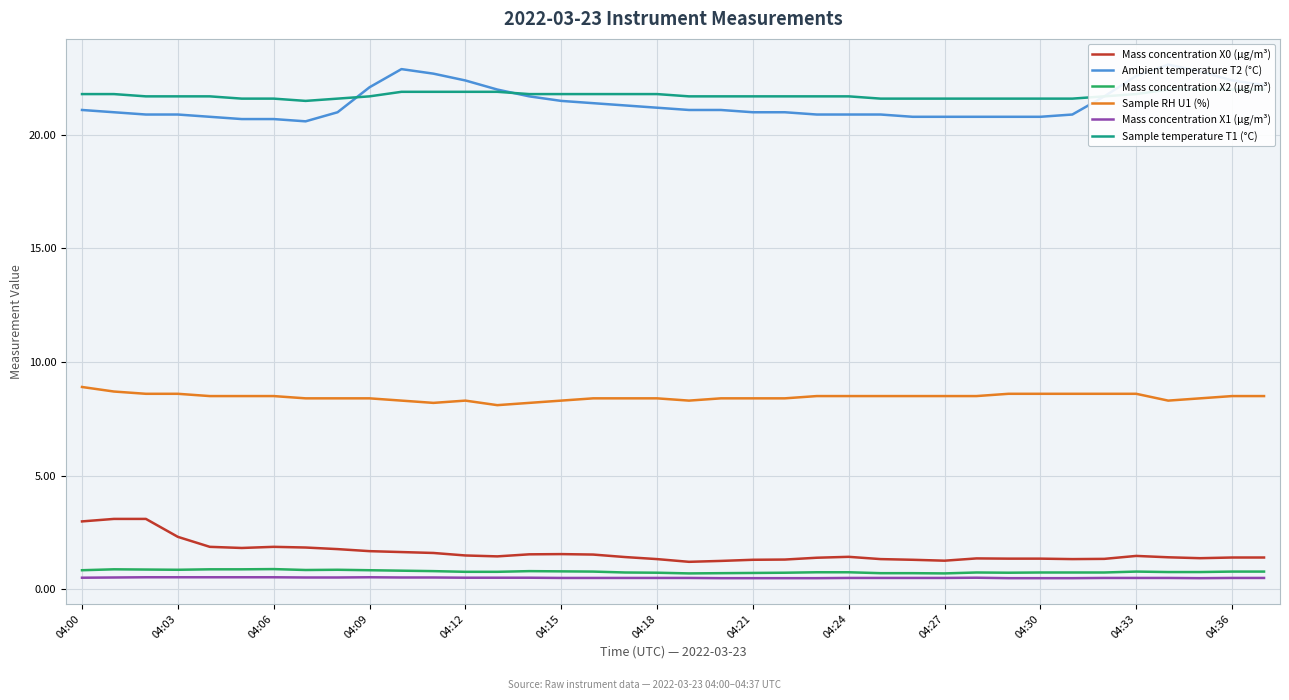

What is the value of the Mass concentration X1 (μg/m³) point at the 16th from the left?

0.5